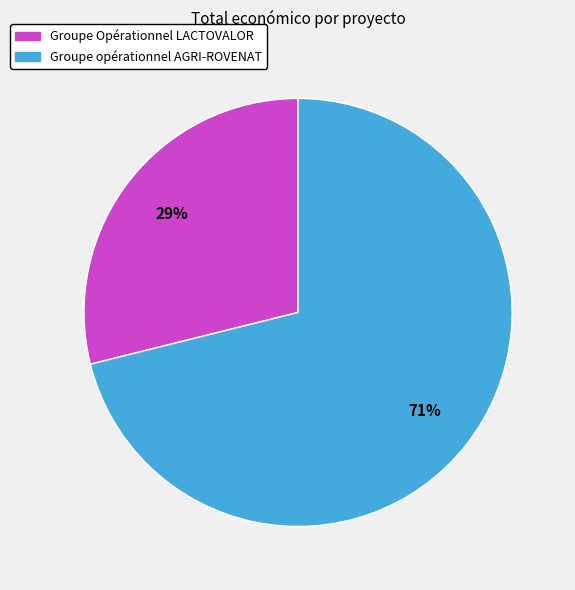

Combined, do Groupe Opérationnel LACTOVALOR and Groupe opérationnel AGRI-ROVENAT account for over 50%?

Yes